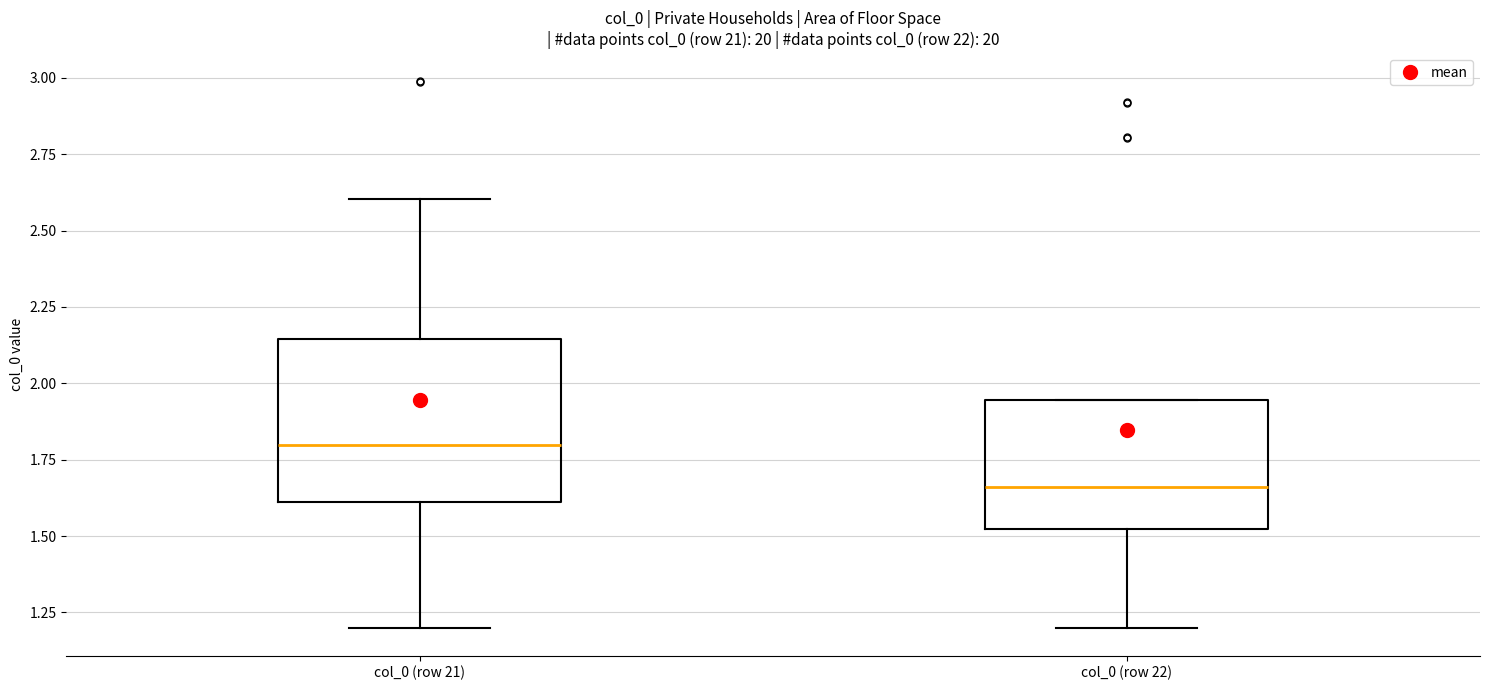

Which box is the tallest, from its lower edge to its upper edge?

col_0 (row 21)